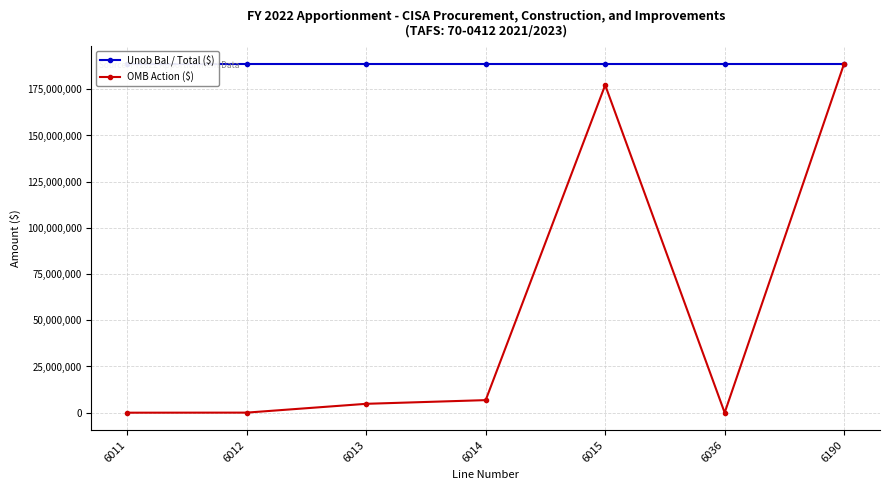

True or false: OMB Action ($) has a value of -116290401 at 6036.

False